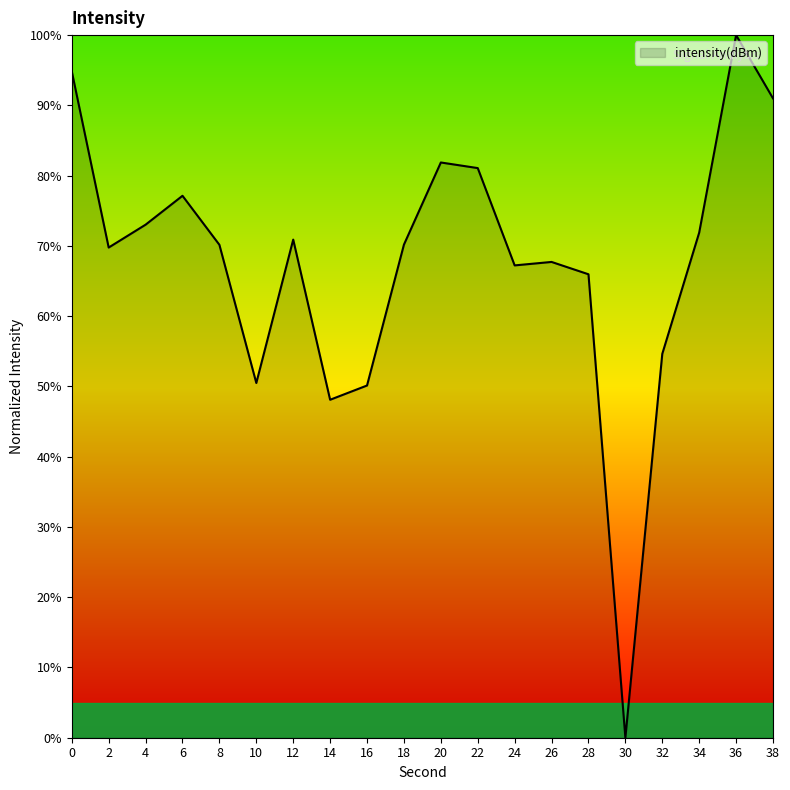

At which category does the chart reach its peak across all series?

36